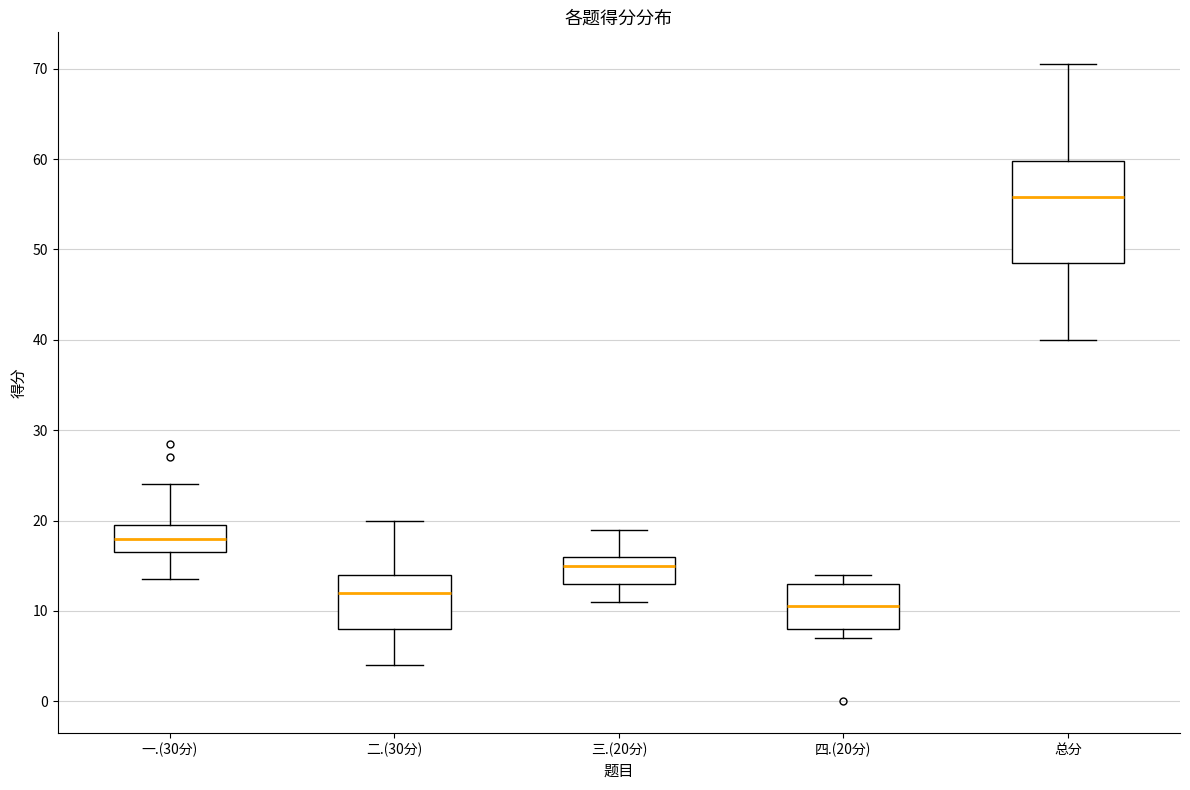

Which box's median line is the lowest?

四.(20分)